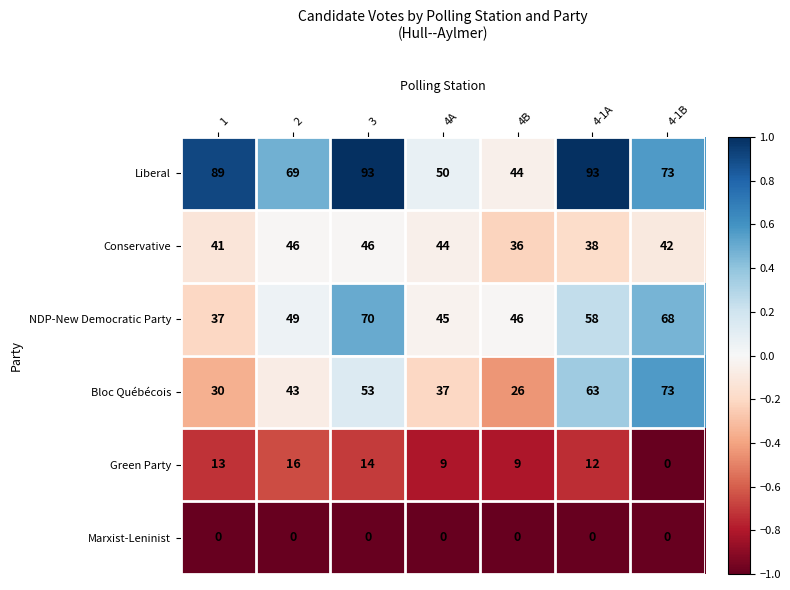

Which series has the largest total across all categories?

Liberal